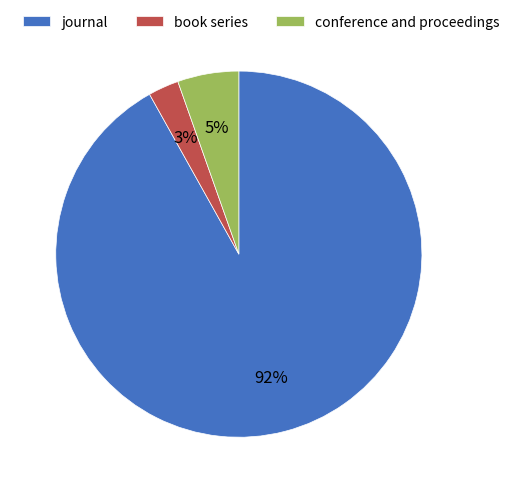

Which has a higher value, conference and proceedings or book series?

conference and proceedings